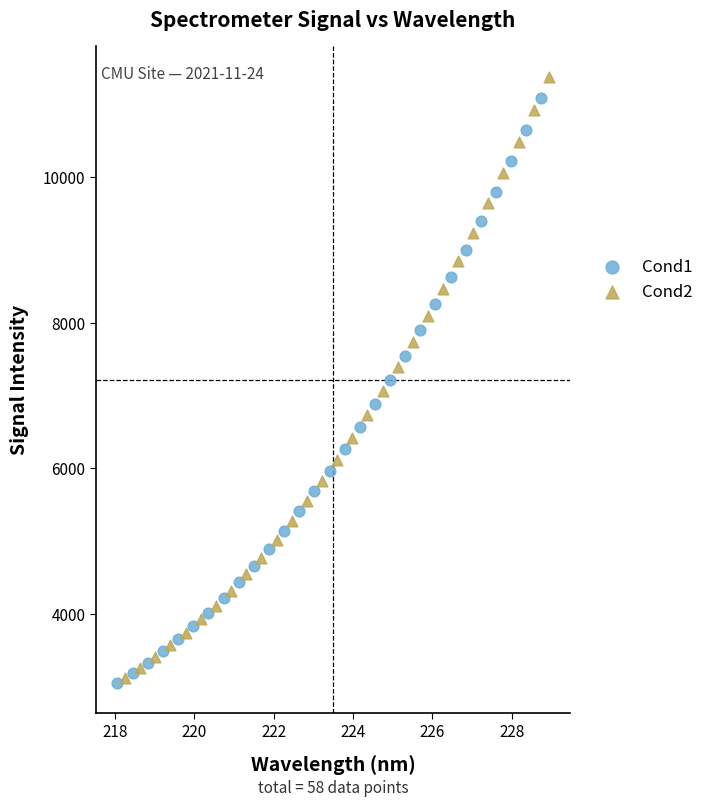

Which series has the largest Y range (max minus min)?

Cond2